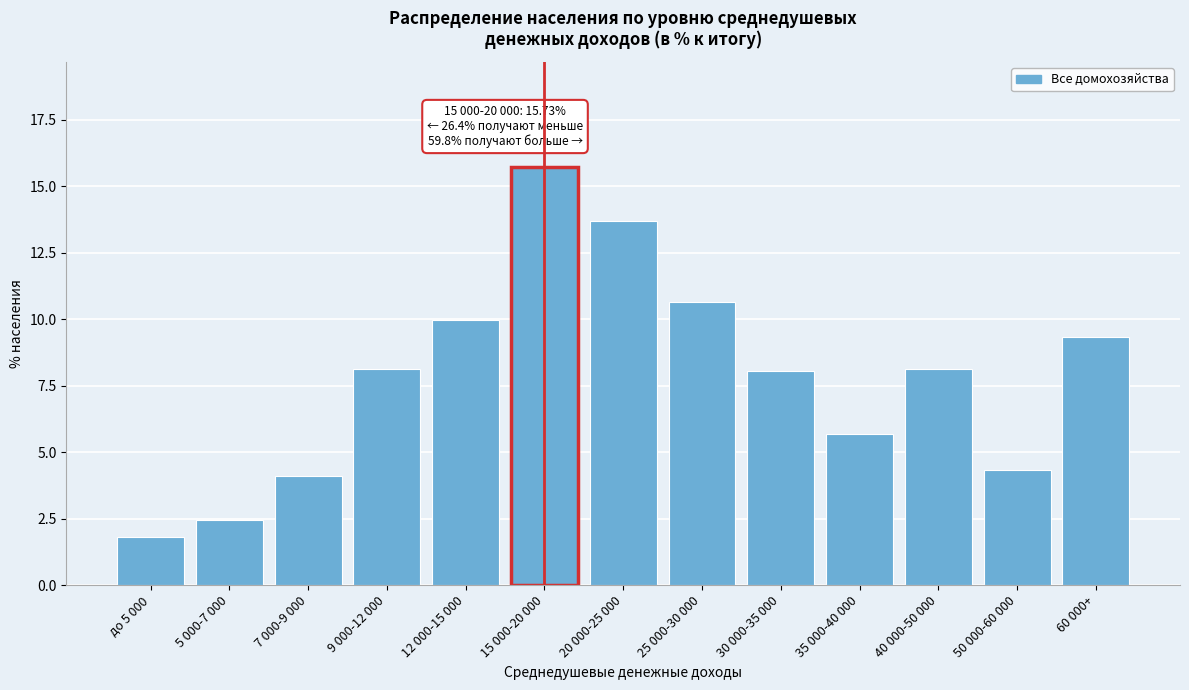

Is it true that the value at 7 000-9 000 is 4.1?

True